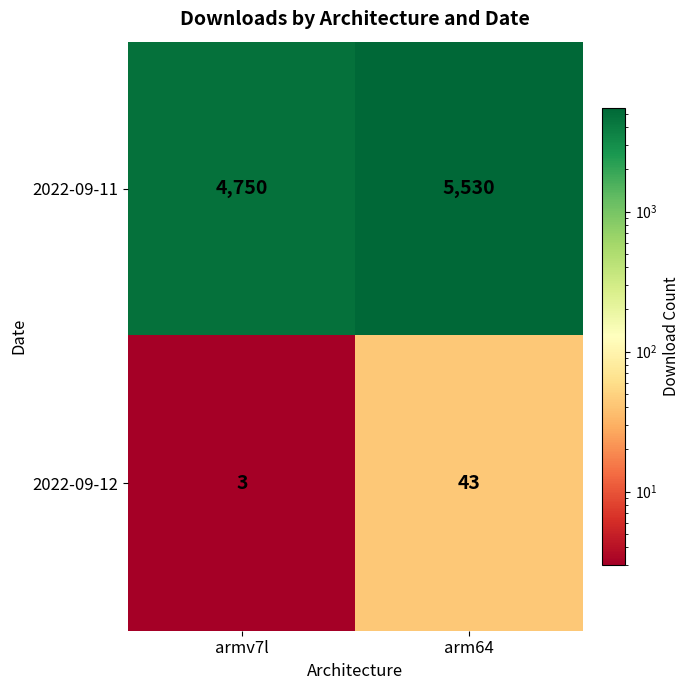

At which category is the sum across all series the highest?

arm64